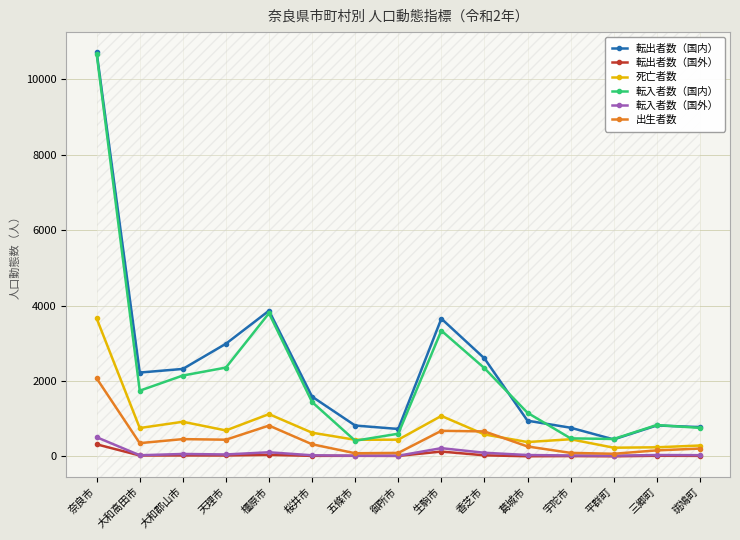

In 転入者数（国内）, how many points are higher than both neighbors (excluding endpoints)?

3